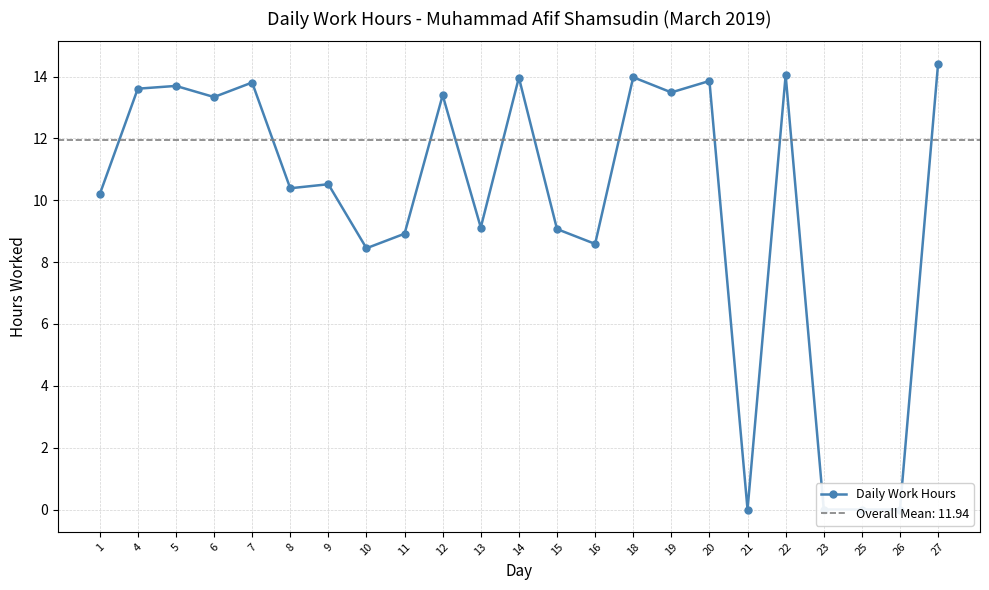

What is the sum of the values at 19 and 13?

22.6